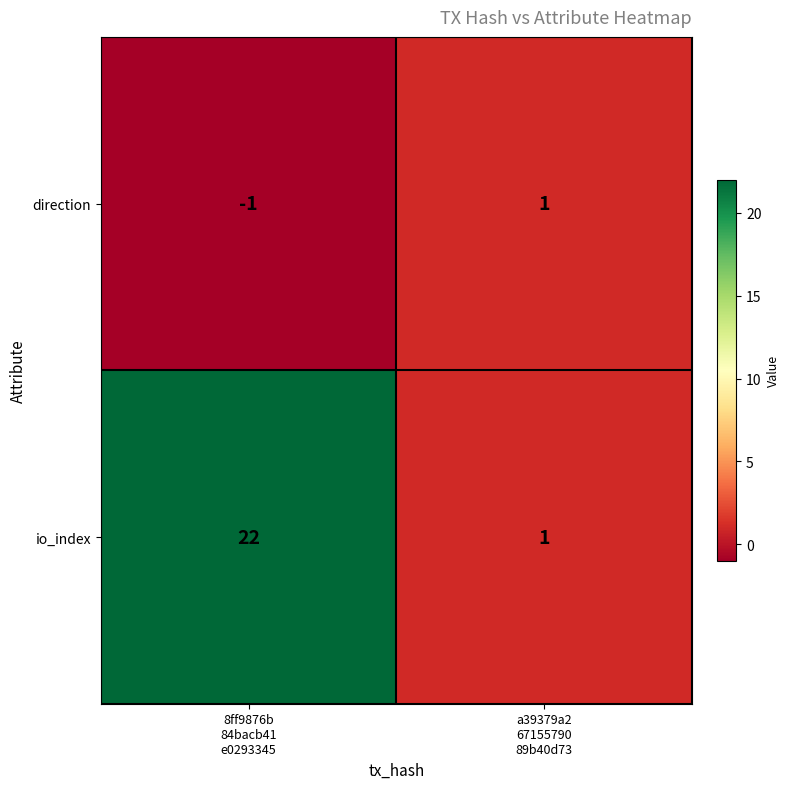

What is the sum of all io_index values?

23